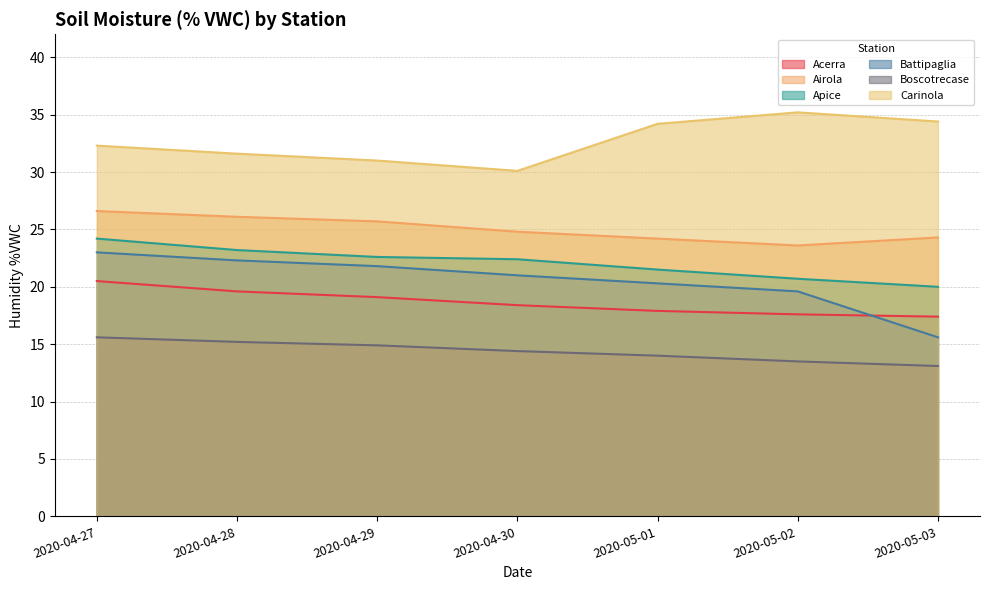

How many lines are shown in the chart?

6